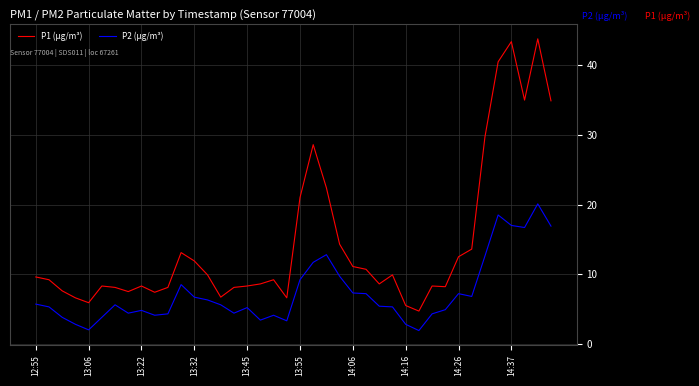

Rank the series by their average value, from lowest to highest.

P2 (µg/m³), P1 (µg/m³)